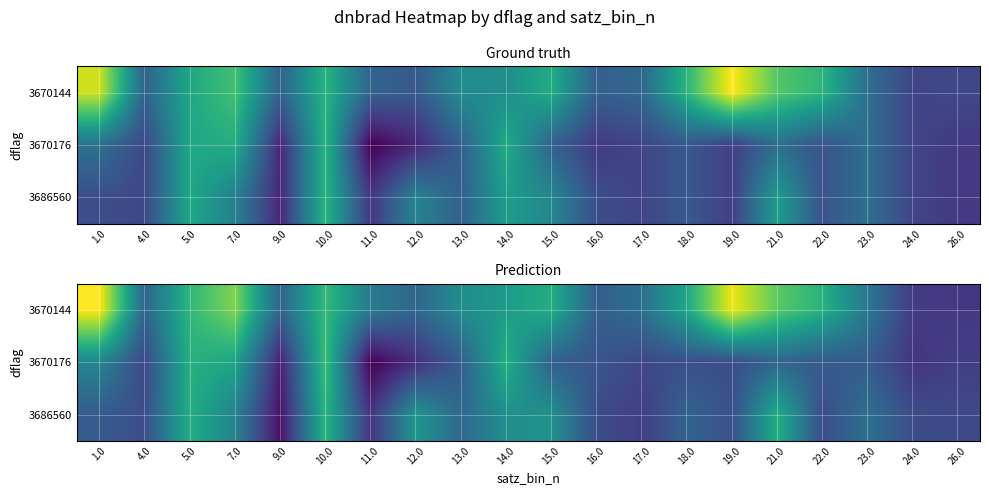

At which category is the sum across all series the highest?

10.0